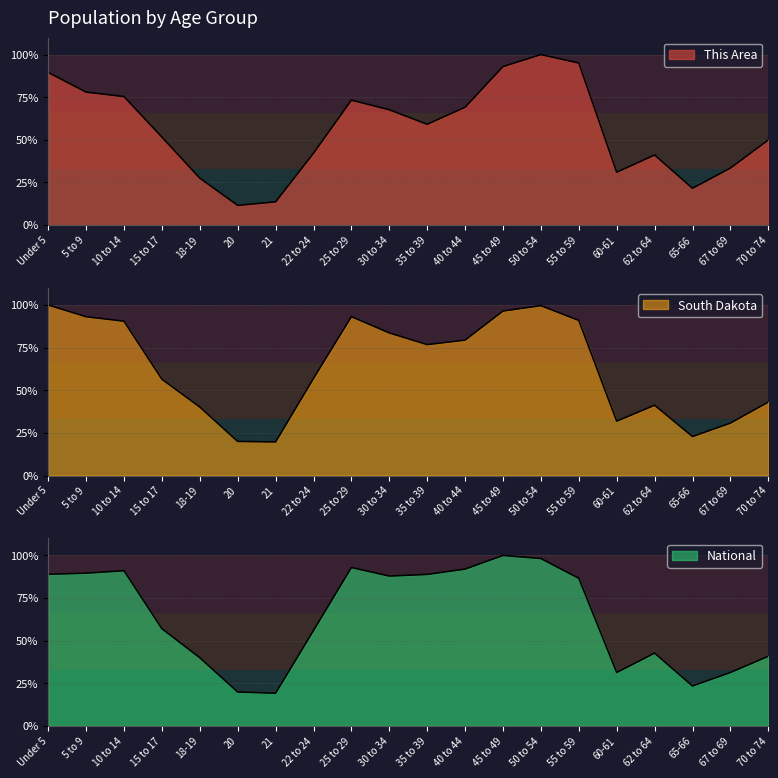

What is the sum of the South Dakota values at 55 to 59 and 21?

110.6